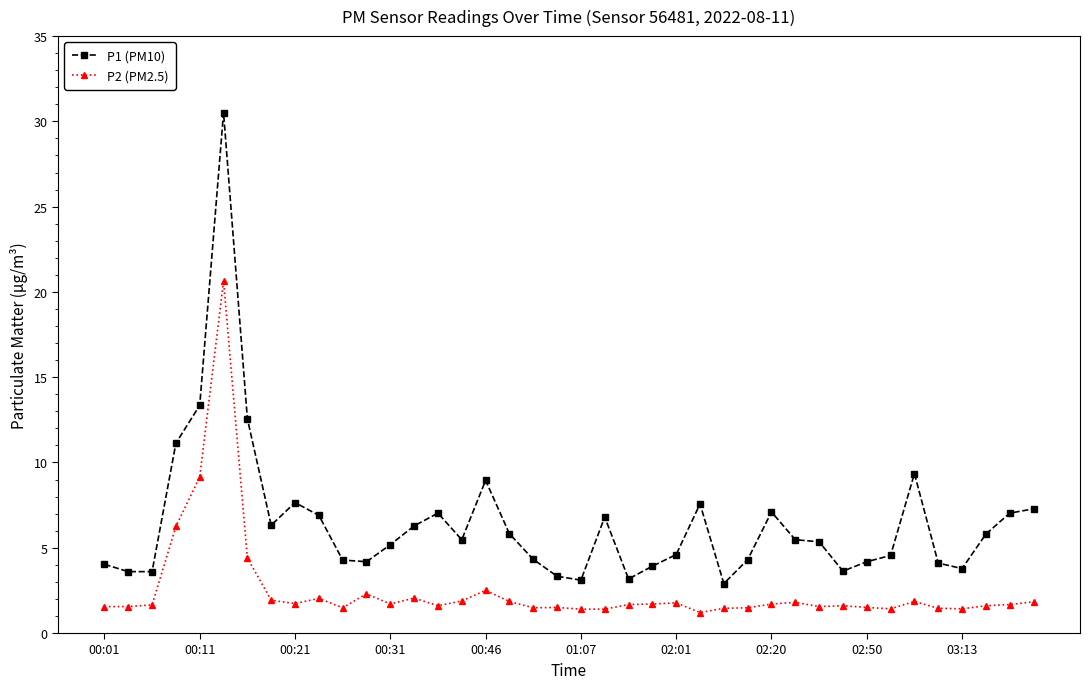

True or false: P2 (PM2.5) and P1 (PM10) intersect in this chart.

False